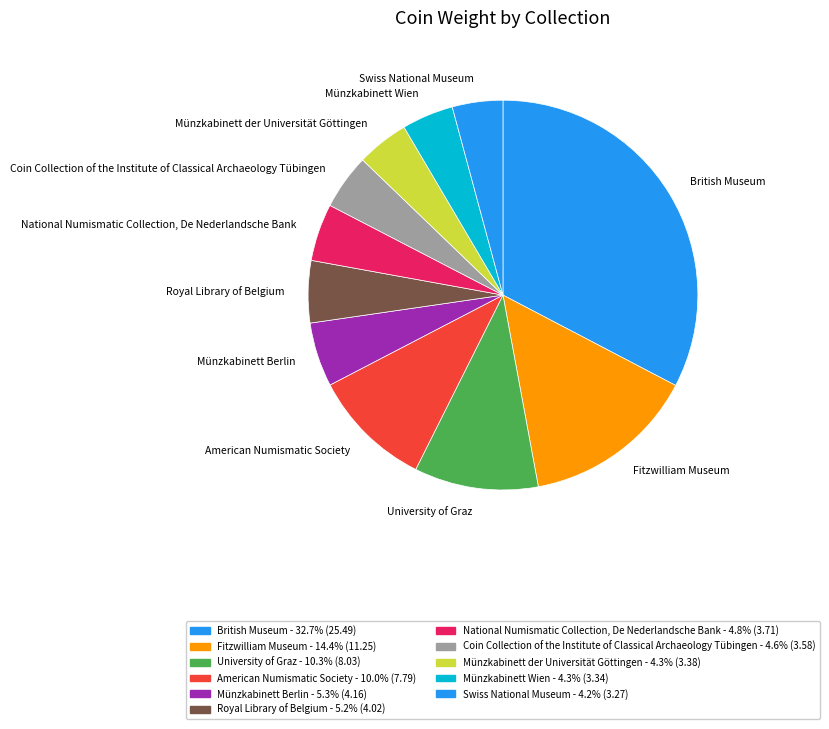

Combined, do British Museum and Fitzwilliam Museum account for over 50%?

No